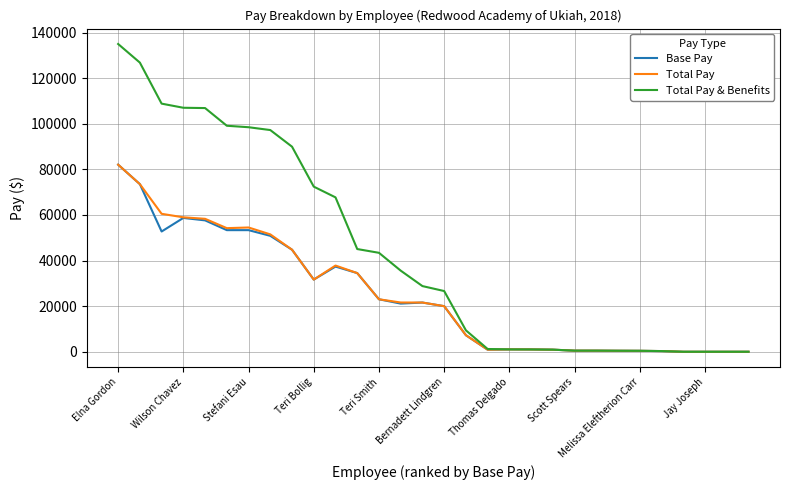

Which series has the largest total across all categories?

Total Pay & Benefits